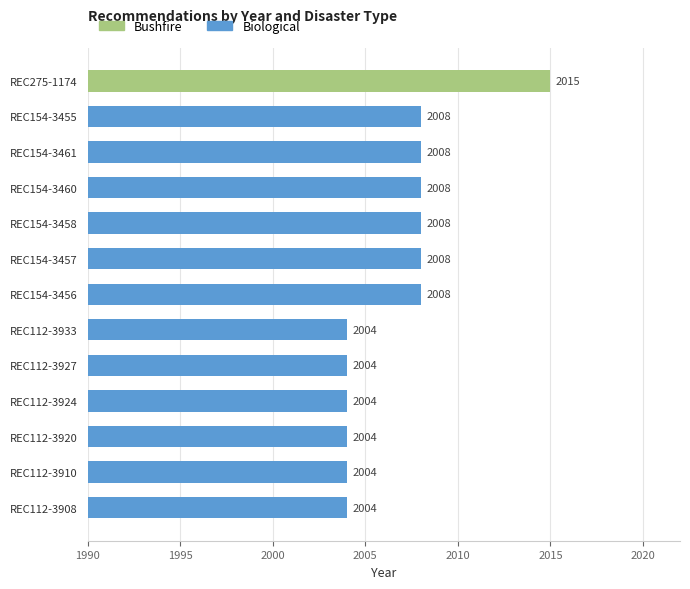

What position from the bottom is REC112-3924?

4